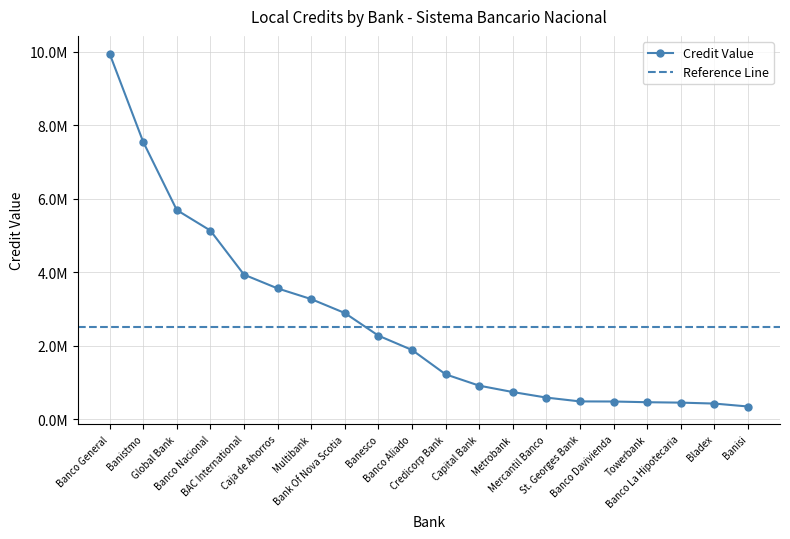

At which category does the chart reach its peak across all series?

Banco General